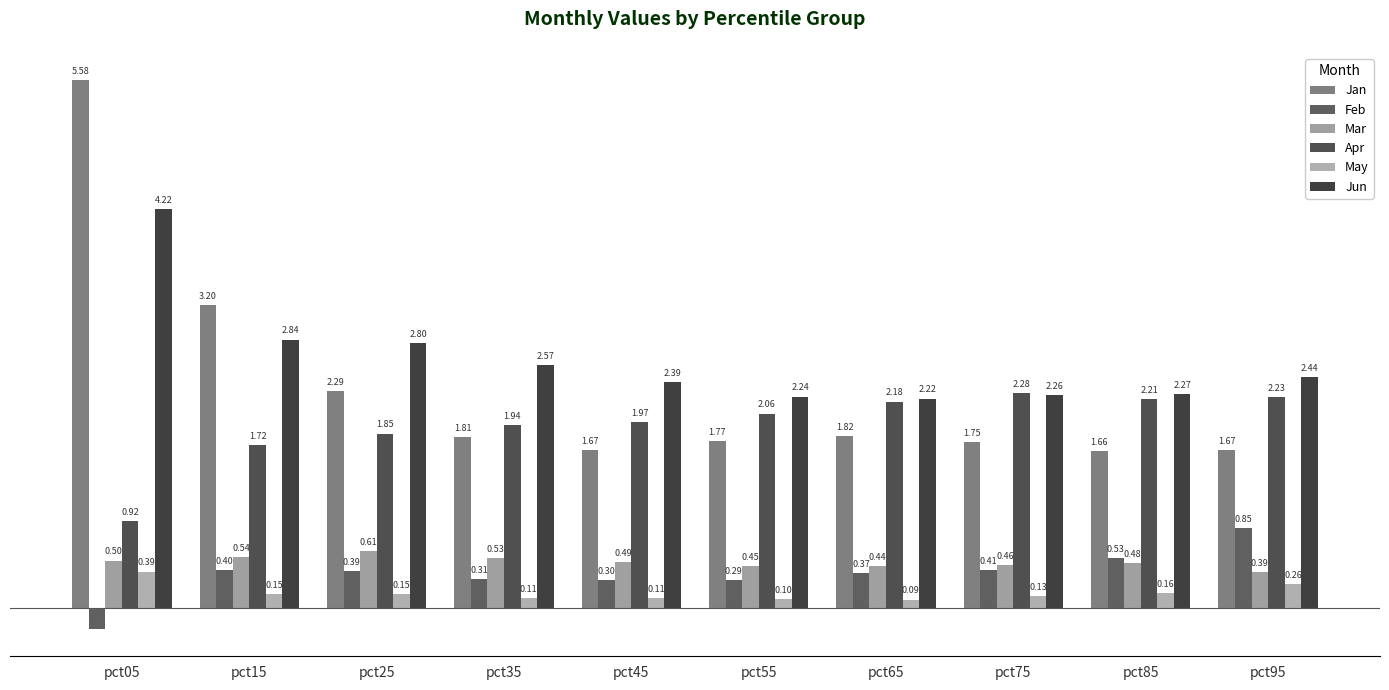

What is the sum of all Apr values?

19.4